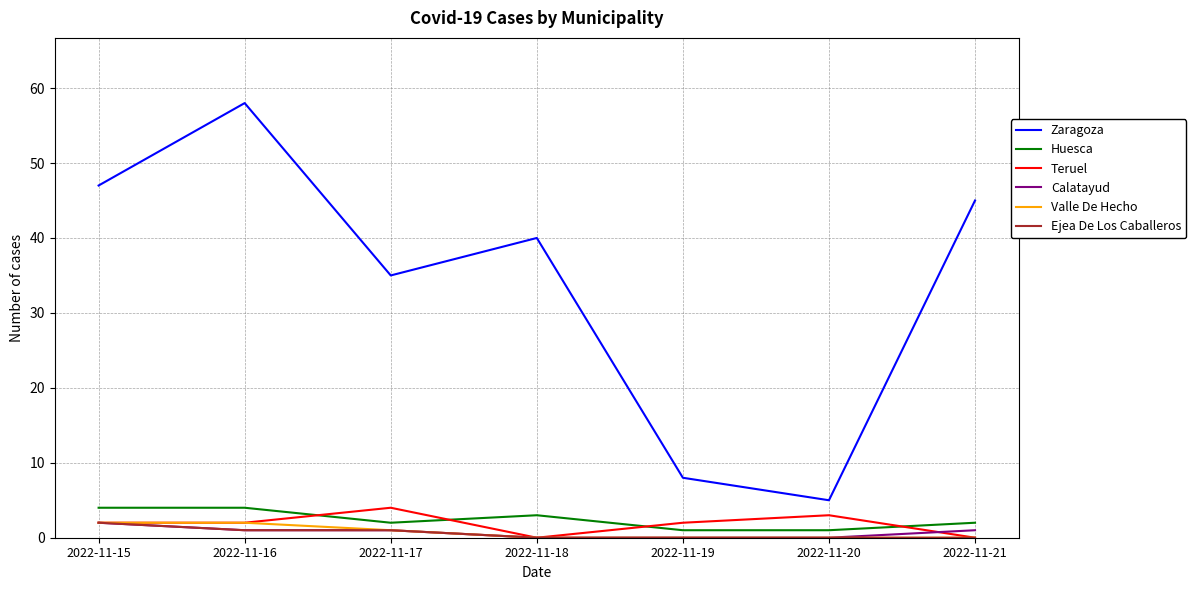

How many lines are shown in the chart?

6